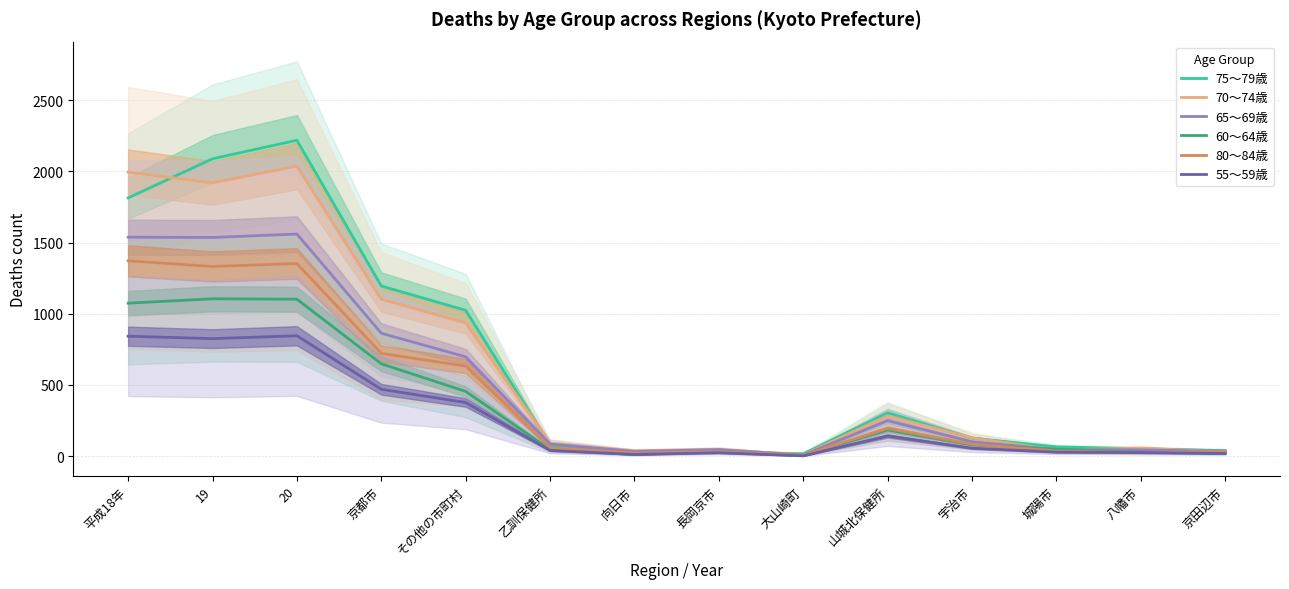

Reading left to right, extract all data points from this chart.

75～79歳: 1814	2089	2219	1195	1024	76	31	29	16	303	125	64	51	38
70～74歳: 1995	1920	2037	1102	935	91	37	46	8	283	127	43	55	29
65～69歳: 1538	1536	1560	863	697	84	32	45	7	248	100	46	43	33
60～64歳: 1074	1105	1102	648	454	46	10	31	5	183	78	47	27	17
80～84歳: 1372	1332	1353	721	632	58	21	31	6	194	83	35	23	33
55～59歳: 842	825	845	469	376	39	11	23	1	141	55	27	24	18